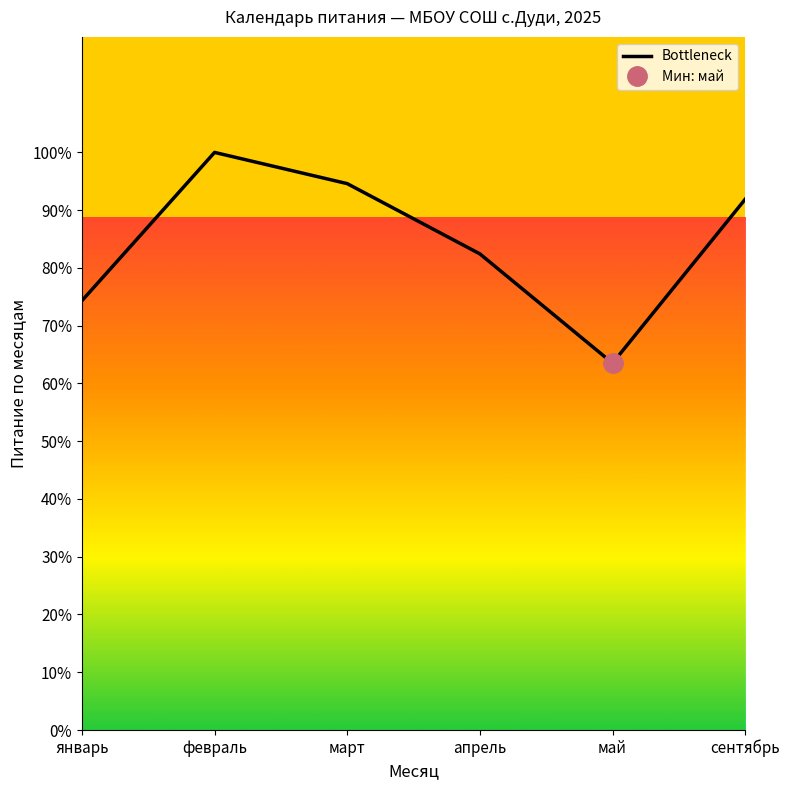

Approximately how many times larger is the value at февраль compared to апрель?

1.2